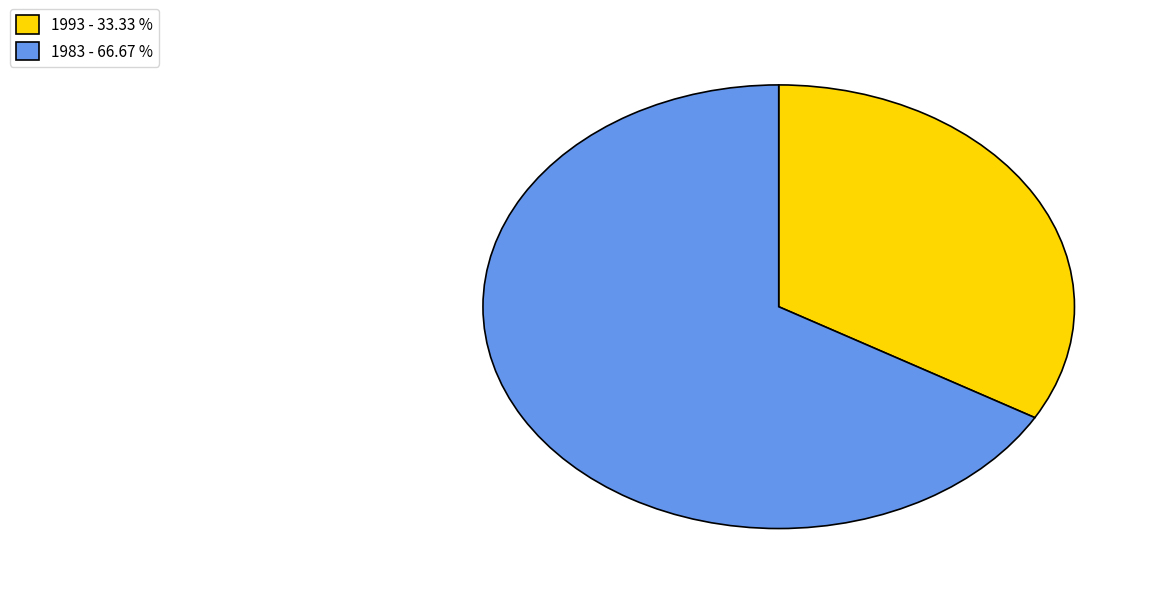

Combined, do 1993 - 33.33 % and 1983 - 66.67 % account for over 50%?

Yes